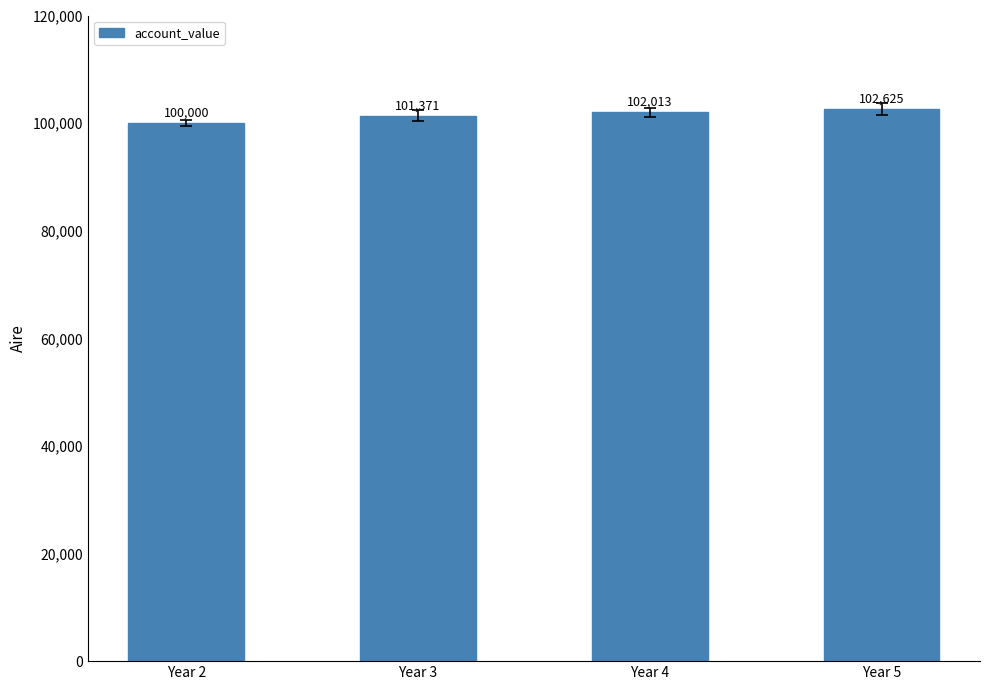

True or false: the data shows 101370.7 at Year 3.

True